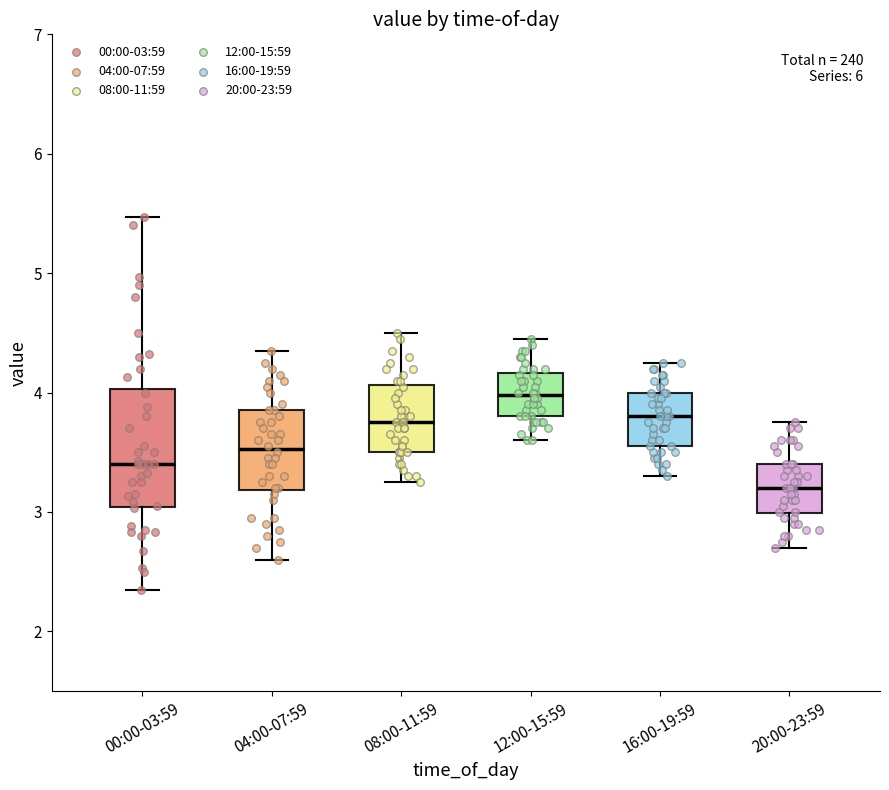

Reading left to right, transcribe this box plot: for each box, give where its median line is, the range the box spans, and where its two whiskers end, as read against the y-axis. The values are not printed on the chart, so give them approximately, as read against the axis.

00:00-03:59: median 3.4, box 3.0 to 4.0, whiskers 2.4 to 5.5
04:00-07:59: median 3.5, box 3.2 to 3.9, whiskers 2.6 to 4.4
08:00-11:59: median 3.8, box 3.5 to 4.1, whiskers 3.3 to 4.5
12:00-15:59: median 4.0, box 3.8 to 4.2, whiskers 3.6 to 4.5
16:00-19:59: median 3.8, box 3.6 to 4.0, whiskers 3.3 to 4.3
20:00-23:59: median 3.2, box 3.0 to 3.4, whiskers 2.7 to 3.8